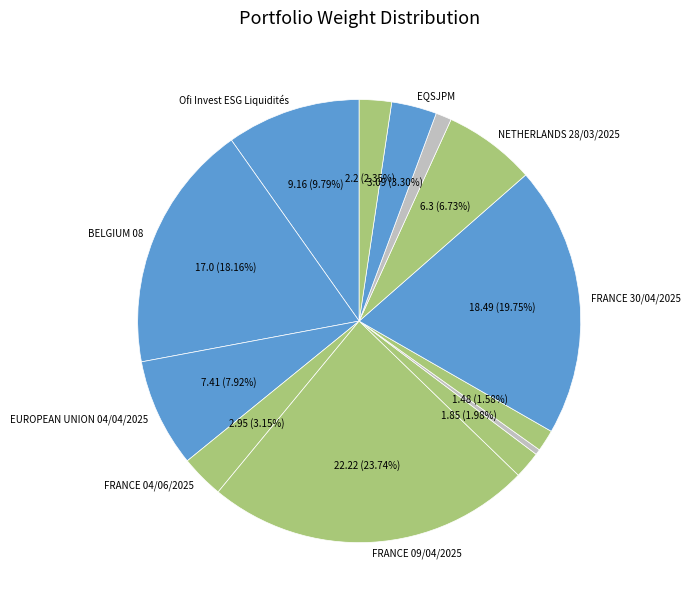

Count the number of slices in the pie.

13